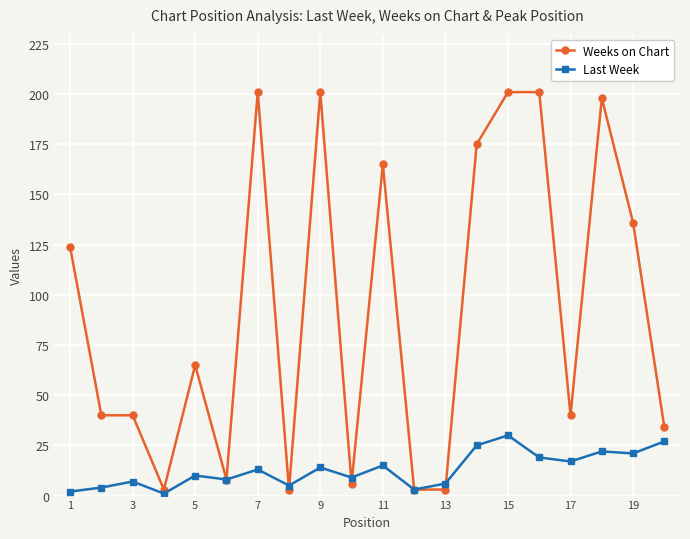

Is this an area chart (filled region under the line)?

No